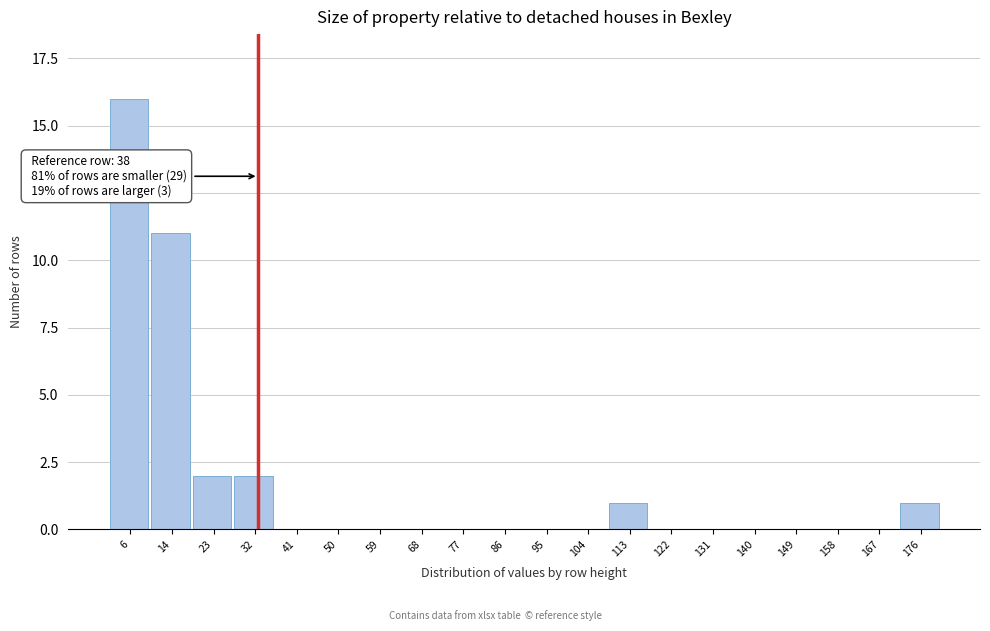

Reading right to left, extract all data points from this chart.

176=1	167=0	158=0	149=0	140=0	131=0	122=0	113=1	104=0	95=0	86=0	77=0	68=0	59=0	50=0	41=0	32=2	23=2	14=11	6=16